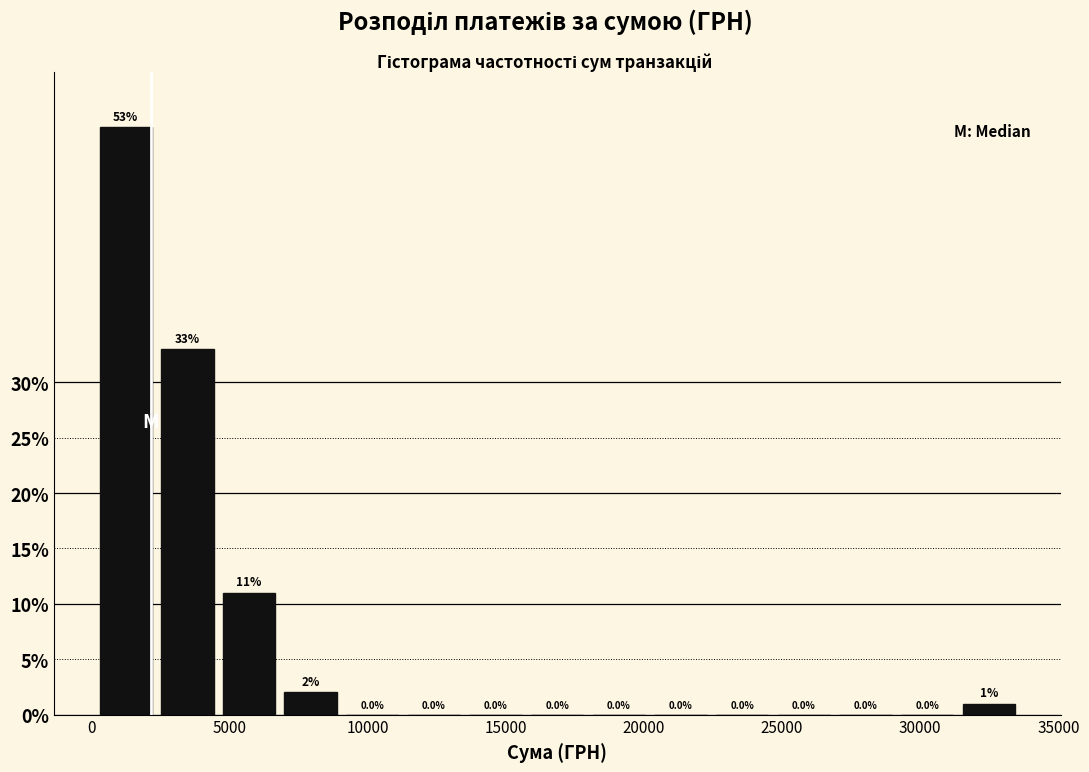

Reading left to right, transcribe this chart: for each bar, give the range it covers on the x-axis and its height. The bar edges are not printed on the chart, so give them approximately, as read against the axis.

0 to 2500: 53.0
2500 to 4500: 33.0
4500 to 7000: 11.0
7000 to 9000: 2.0
9000 to 11500: 0.0
11500 to 13500: 0.0
13500 to 15500: 0.0
15500 to 18000: 0.0
18000 to 20000: 0.0
20000 to 22500: 0.0
22500 to 24500: 0.0
24500 to 27000: 0.0
27000 to 29000: 0.0
29000 to 31500: 0.0
31500 to 33500: 1.0